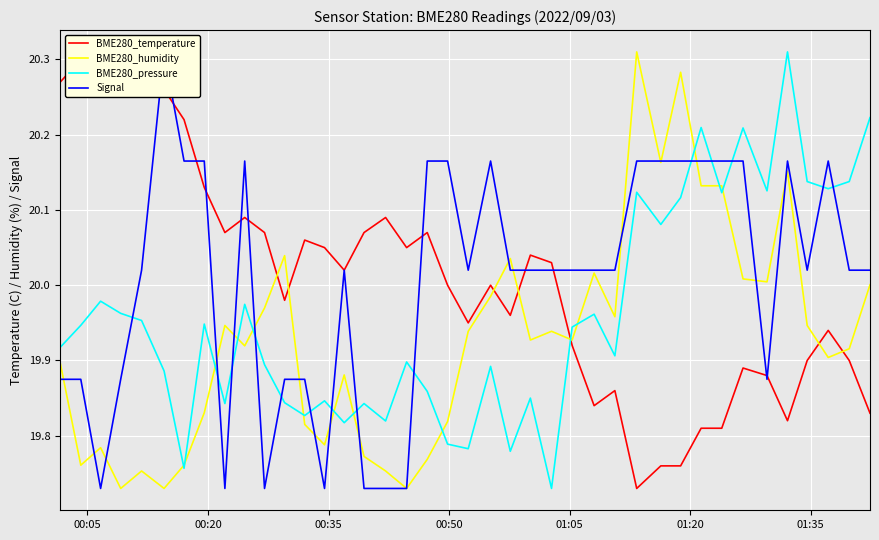

What are all the series names shown in the legend?

BME280_temperature, BME280_humidity, BME280_pressure, Signal